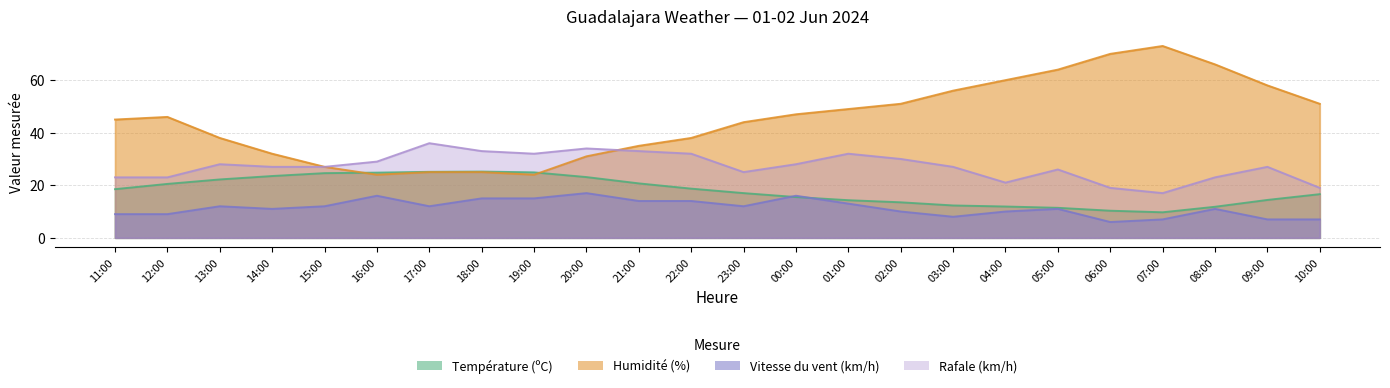

What is the minimum value for Température (ºC)?

9.7